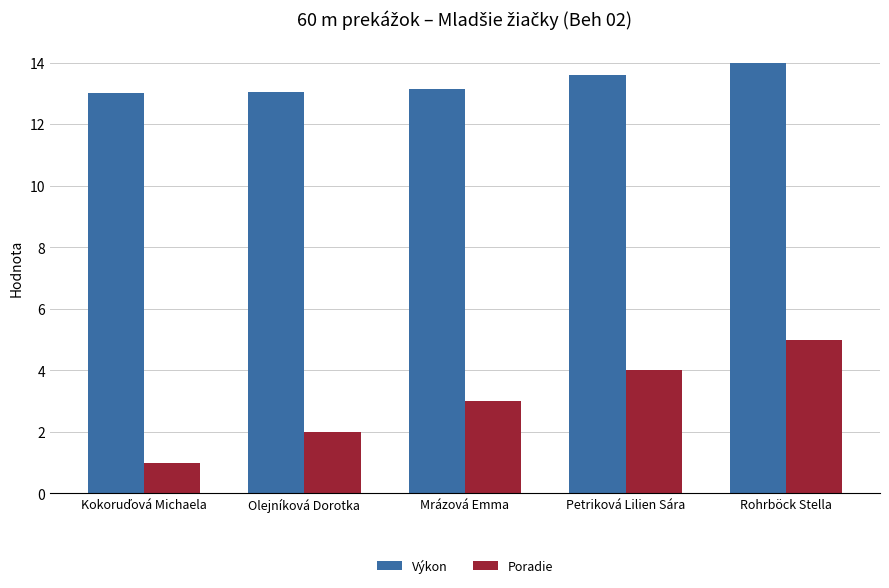

What is the label of the 1st bar from the right?

Rohrböck Stella